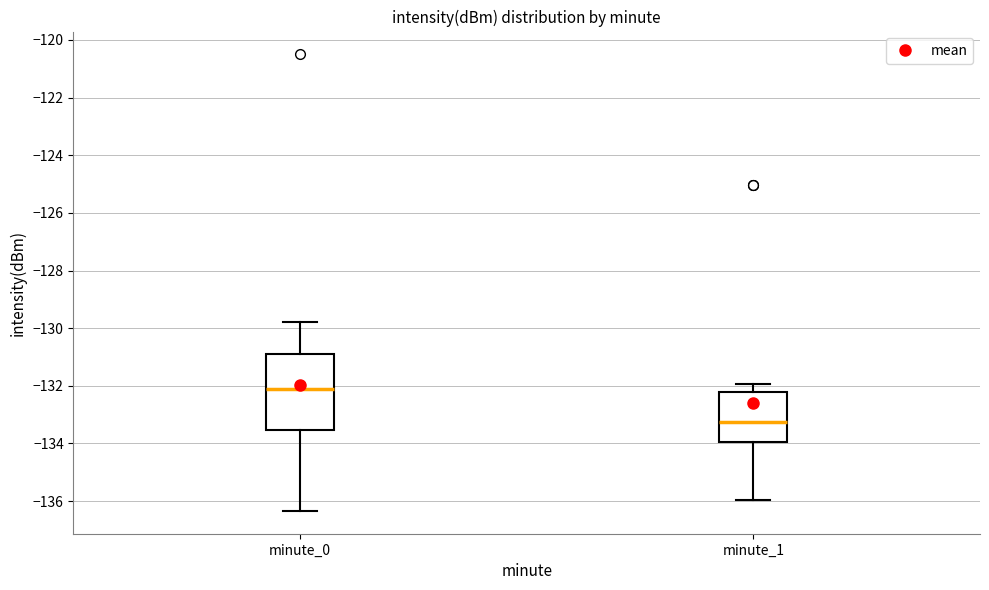

Which box is the tallest, from its lower edge to its upper edge?

minute_0